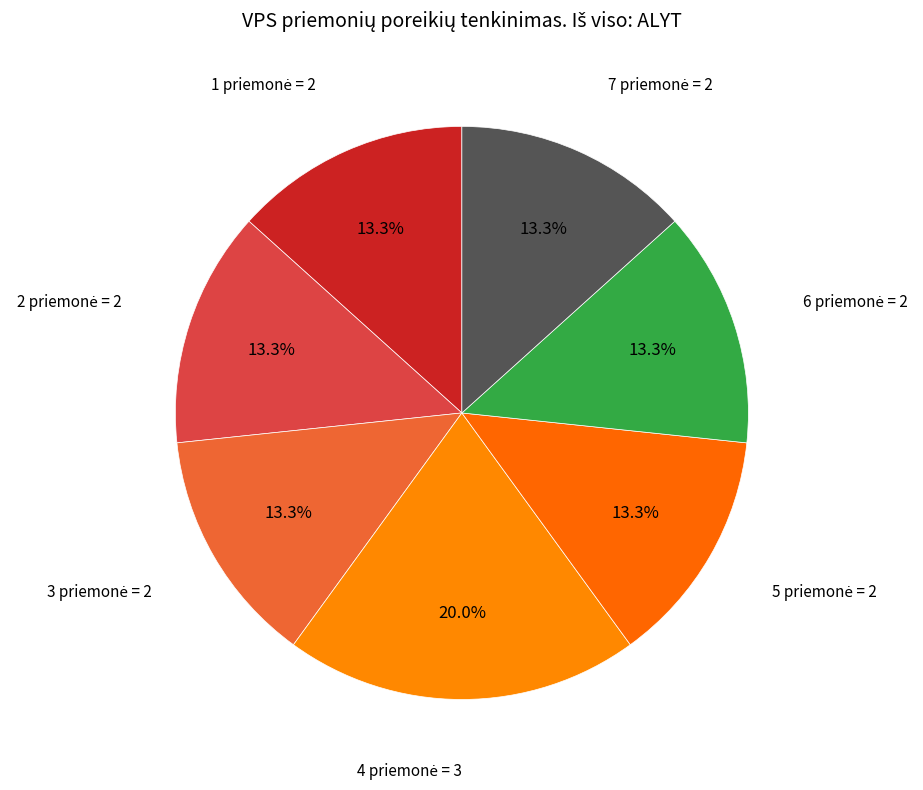

What is the largest slice in the pie chart?

4 priemonė